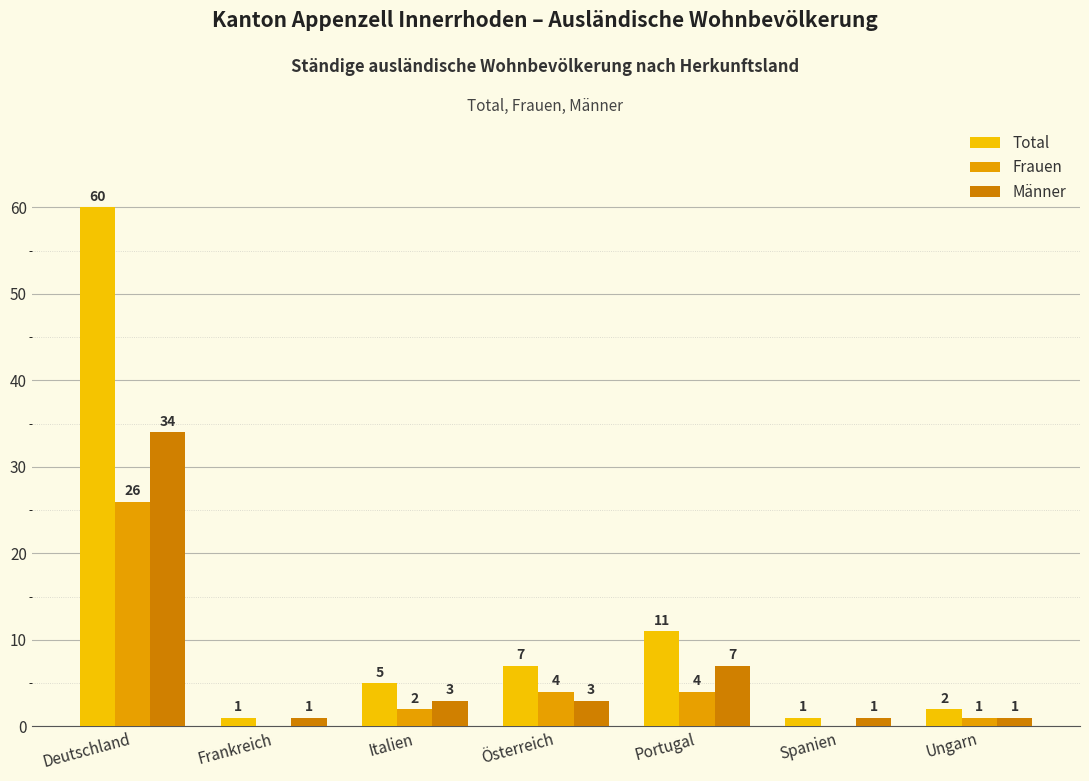

What is the label of the 1st bar from the left?

Deutschland